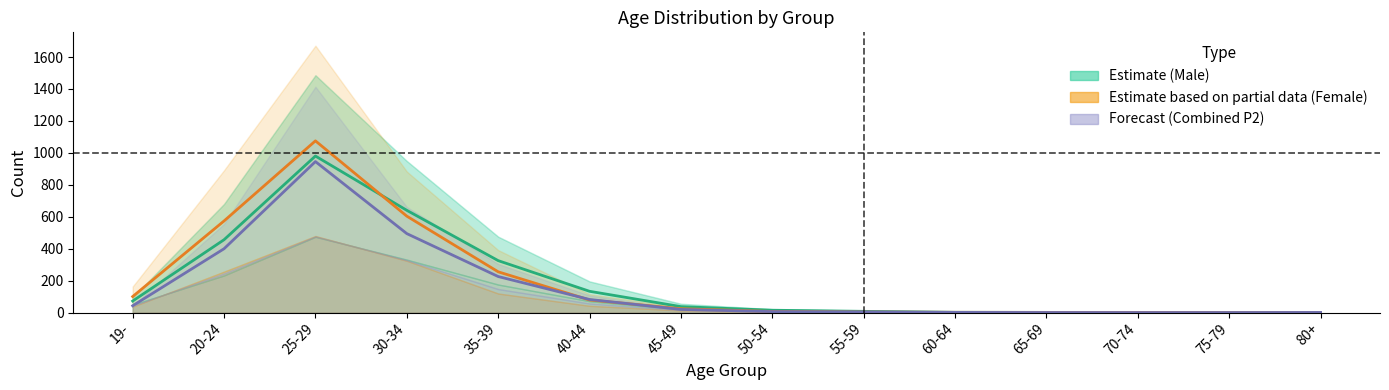

List the labels in order of Total_male_center value, smallest first.

70-74, 75-79, 80+, 65-69, 60-64, 55-59, 50-54, 45-49, 19-, 40-44, 35-39, 20-24, 30-34, 25-29